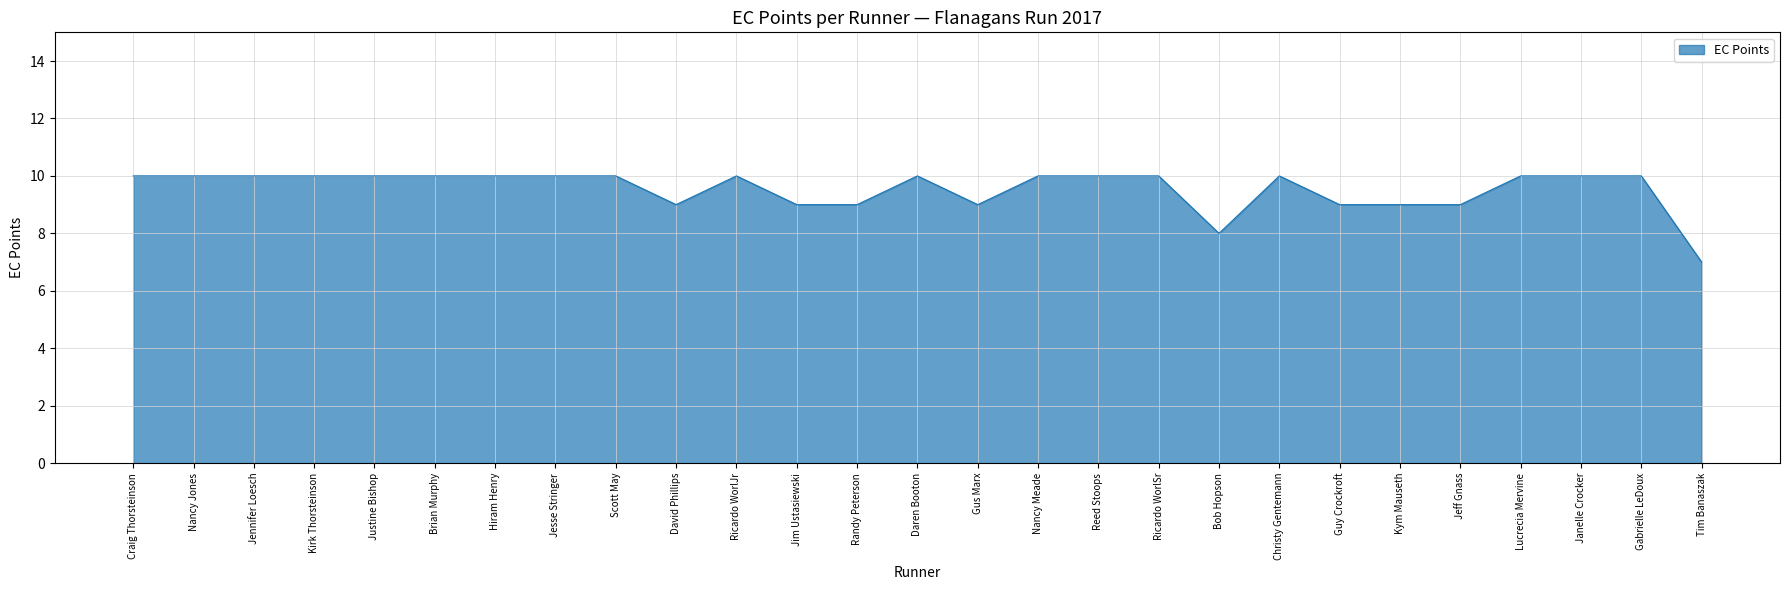

Reading left to right, transcribe all the data shown in this chart.

10	10	10	10	10	10	10	10	10	9	10	9	9	10	9	10	10	10	8	10	9	9	9	10	10	10	7